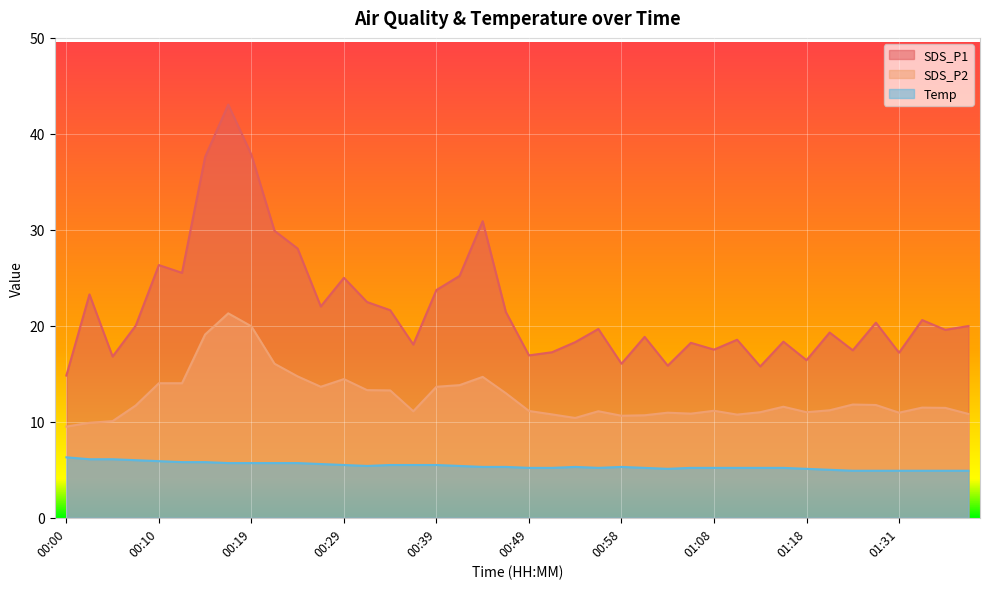

The SDS_P1 series shows 25.0 at 00:29. True or false?

True